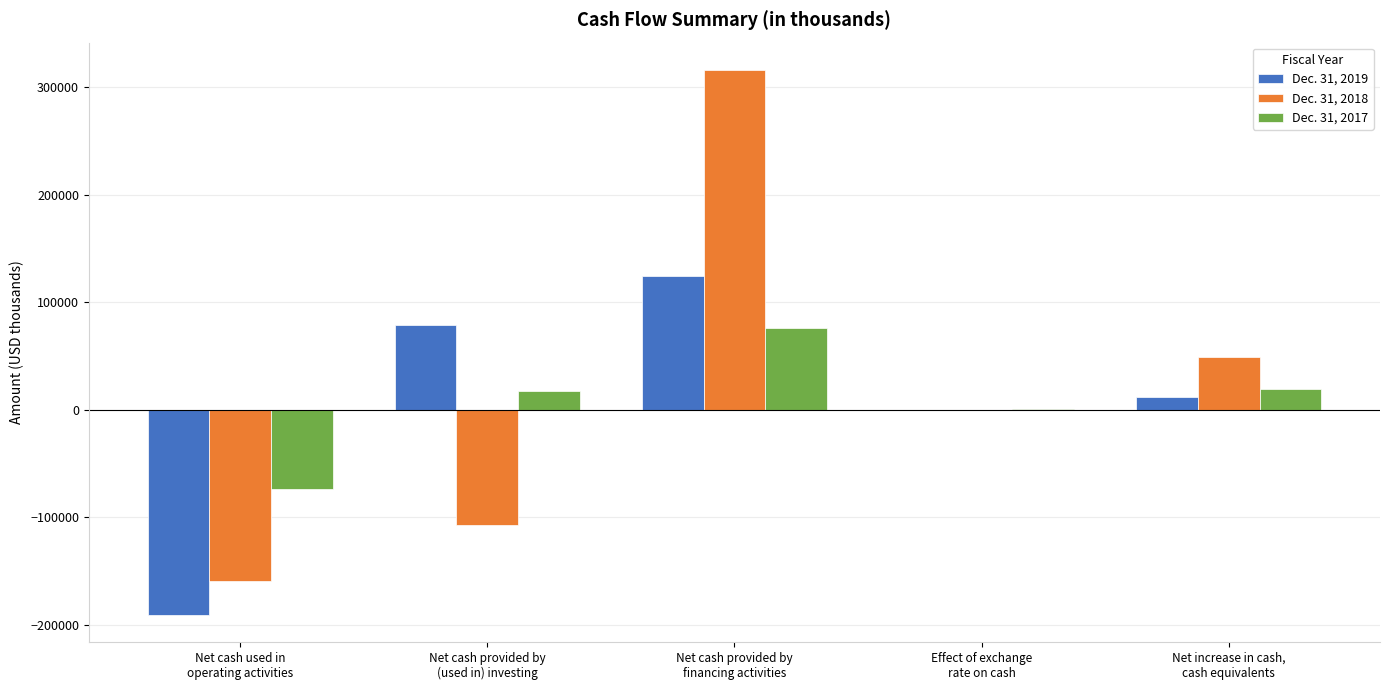

The Dec. 31, 2018 series shows -159117 at Net cash used in
operating activities. True or false?

True